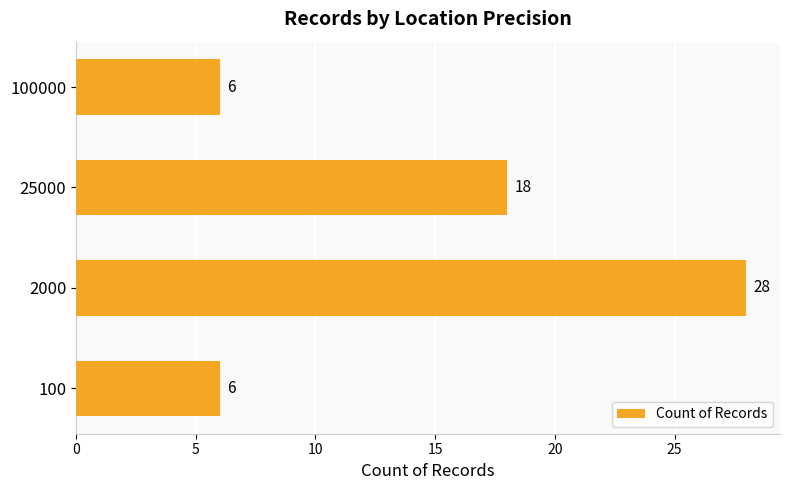

The value at 100 is 2. True or false?

False